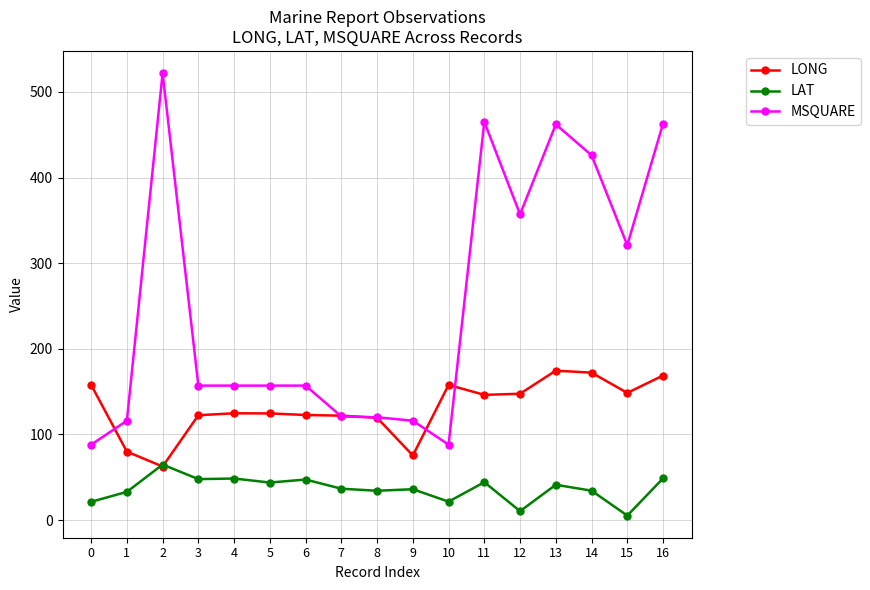

What is the difference between the LONG values at 8 and 5?

5.1